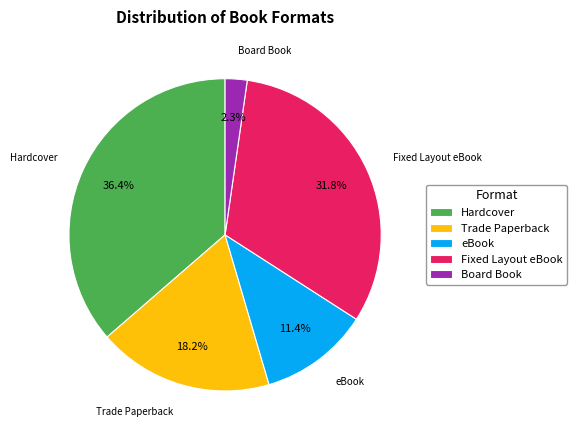

What percentage is the Trade Paperback slice, to the nearest percent?

18%